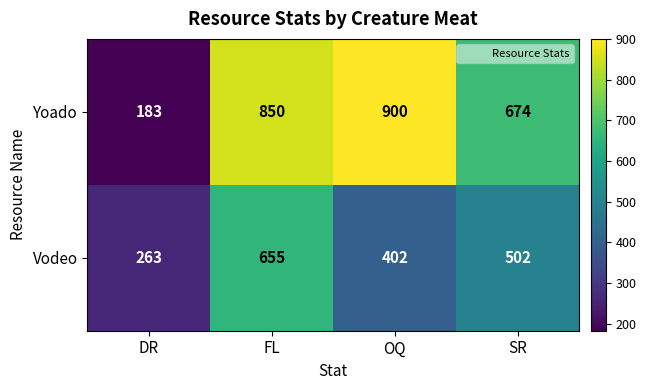

The value of Yoado at DR is 268. True or false?

False